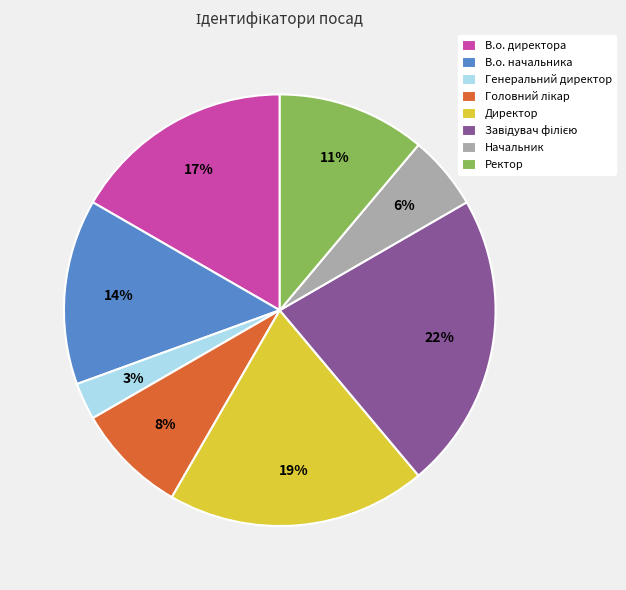

Is there a majority slice in this chart?

No